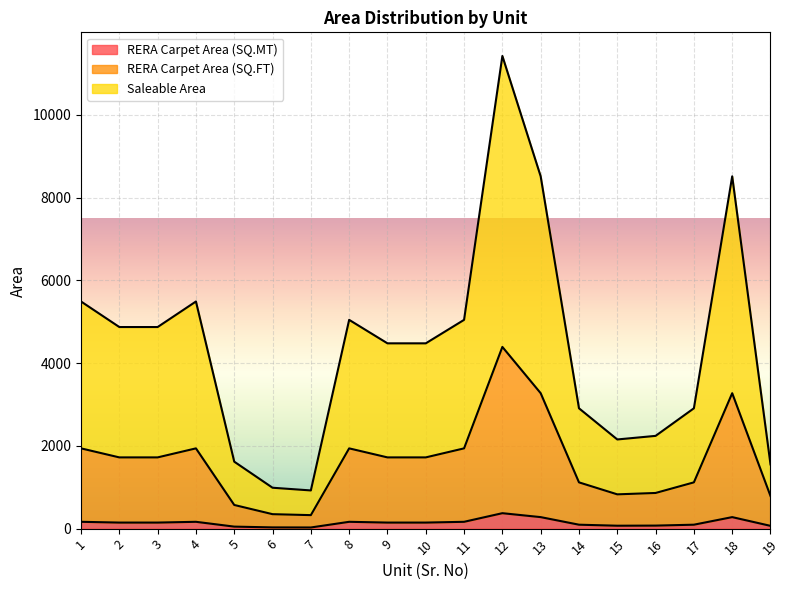

What is the highest value of the RERA Carpet Area (SQ.MT) series?

373.2